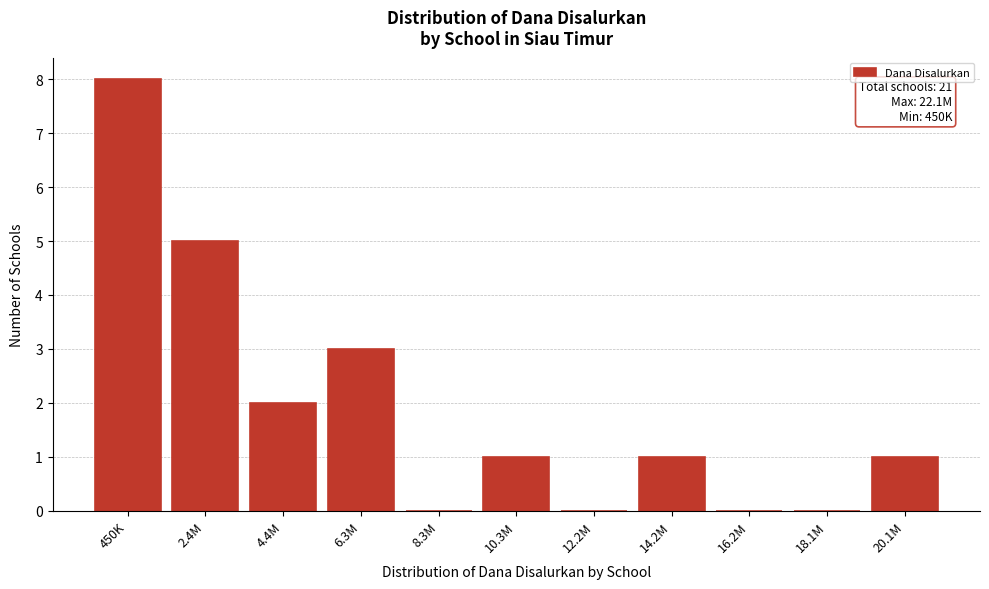

Reading left to right, transcribe all the data shown in this chart.

450K=8	2.4M=5	4.4M=2	6.3M=3	8.3M=0	10.3M=1	12.2M=0	14.2M=1	16.2M=0	18.1M=0	20.1M=1